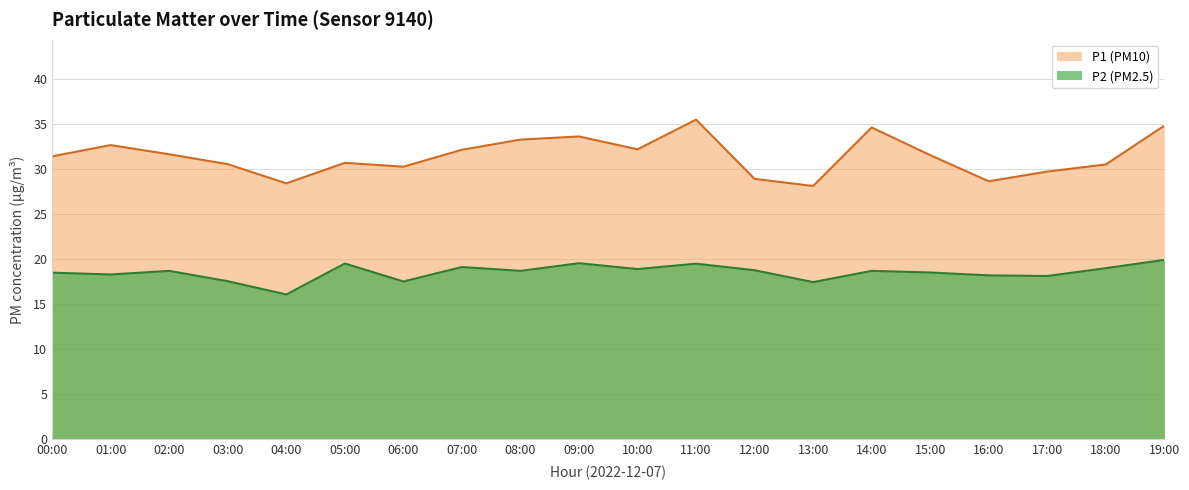

In P1, how many points are lower than both neighbors (excluding endpoints)?

5